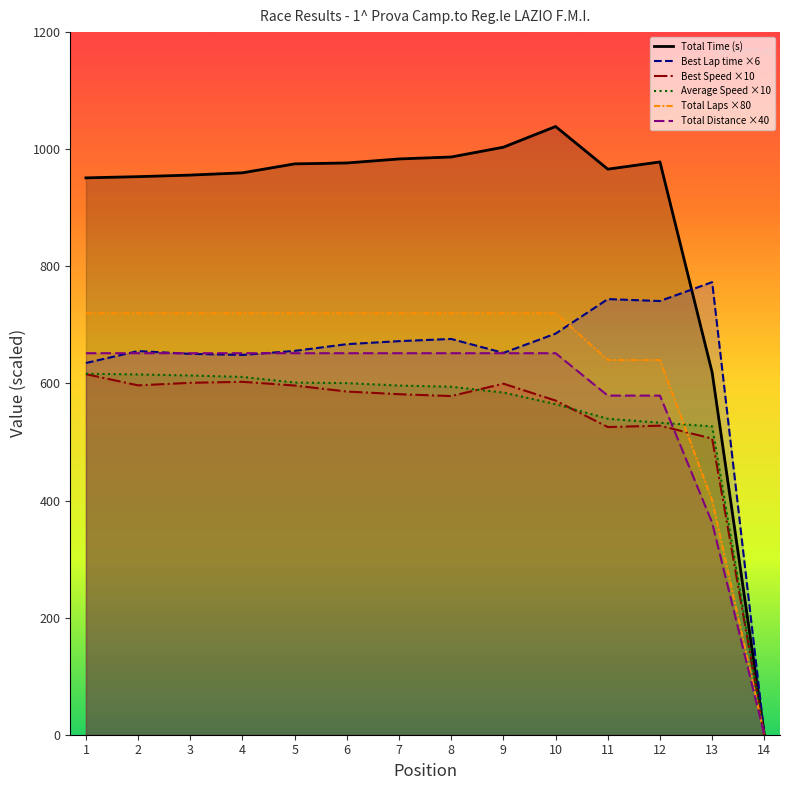

How many lines are shown in the chart?

6